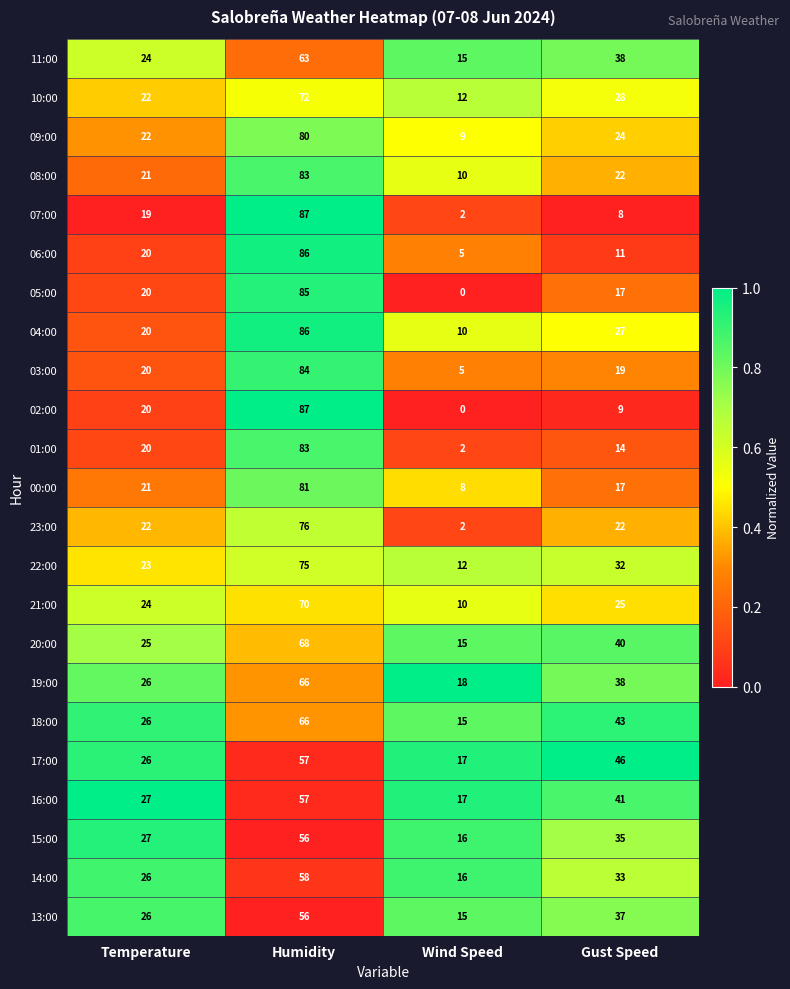

Where does the 15:00 series first go above 35?

Humidity